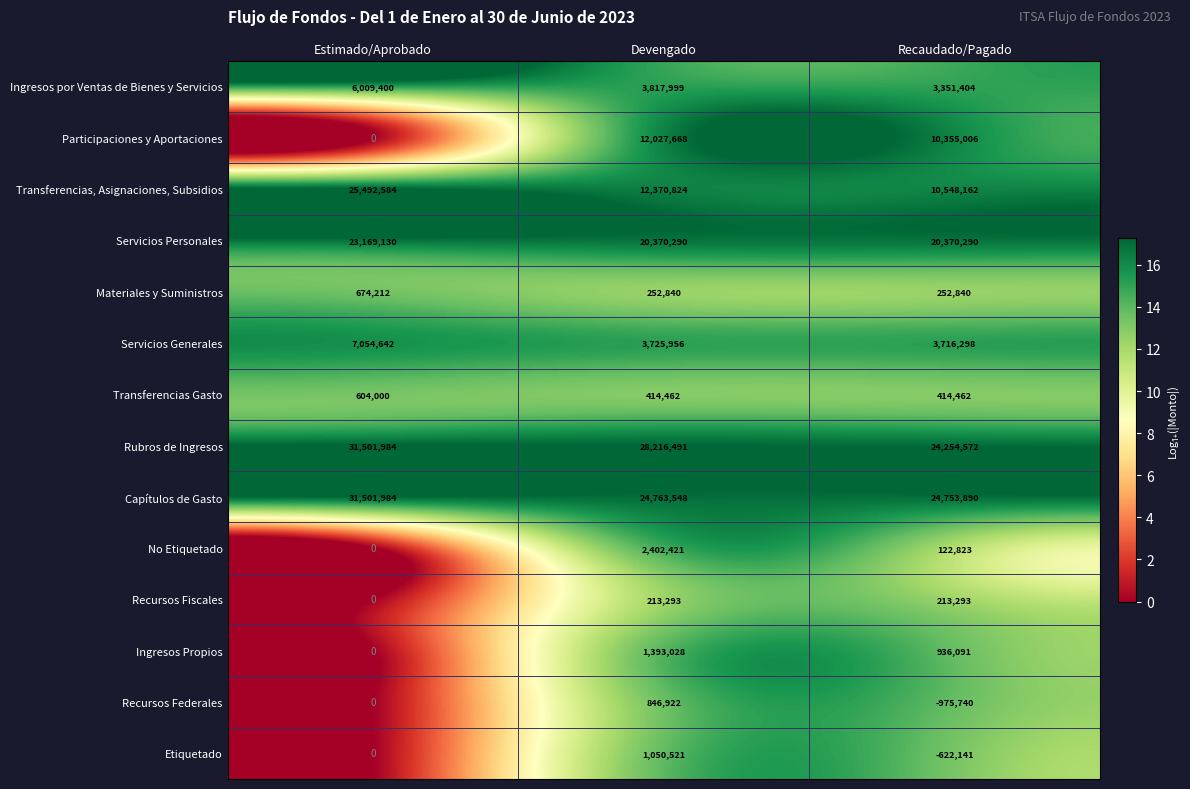

True or false: Servicios Generales has a value of 2790448 at Estimado/Aprobado.

False